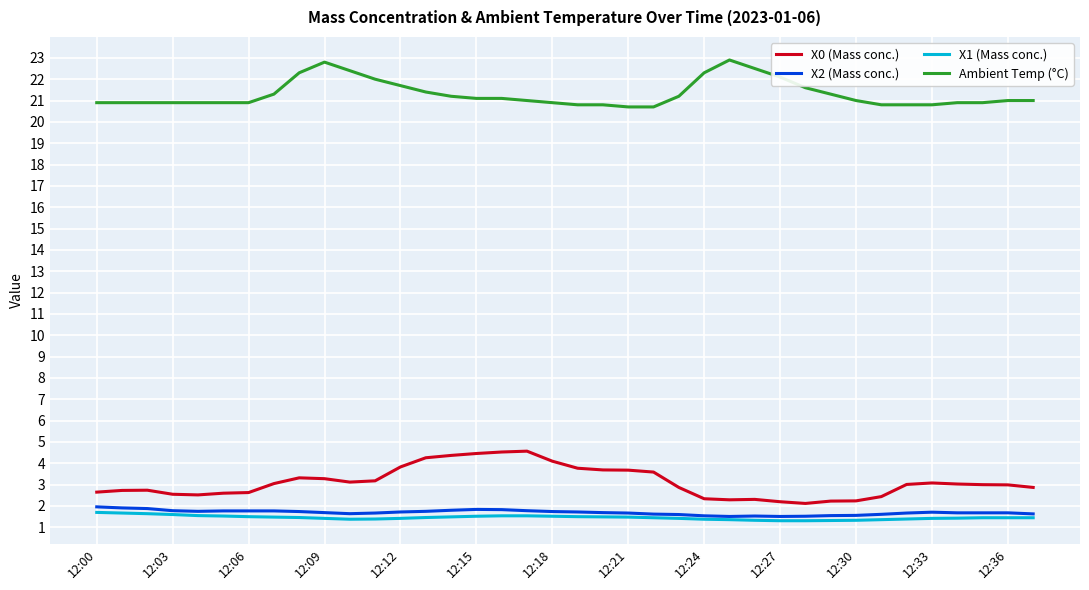

What is the minimum value for X0 (Mass conc.)?

2.1